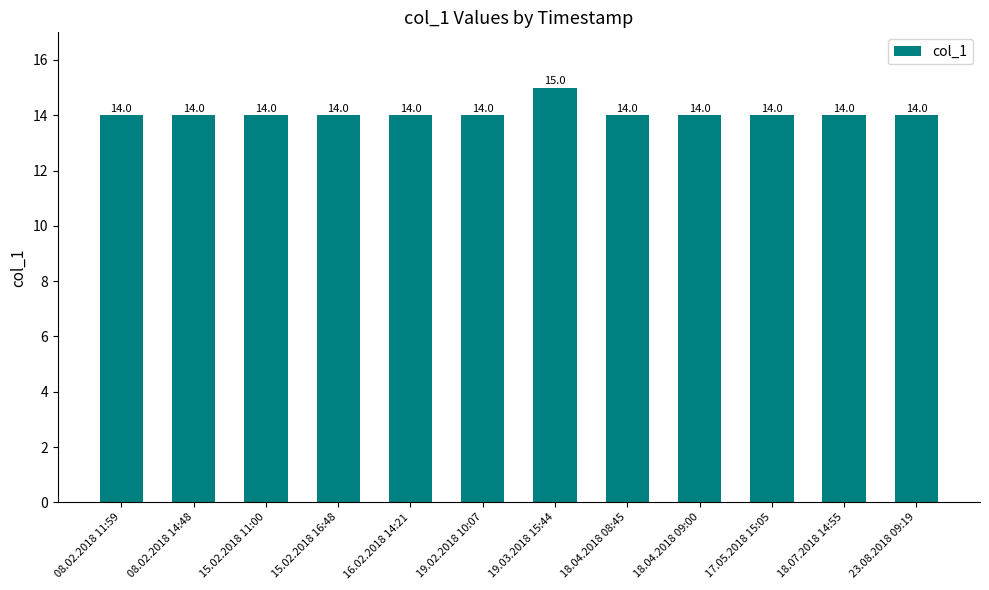

Approximately how many times larger is the value at 18.04.2018 09:00 compared to 16.02.2018 14:21?

1.0